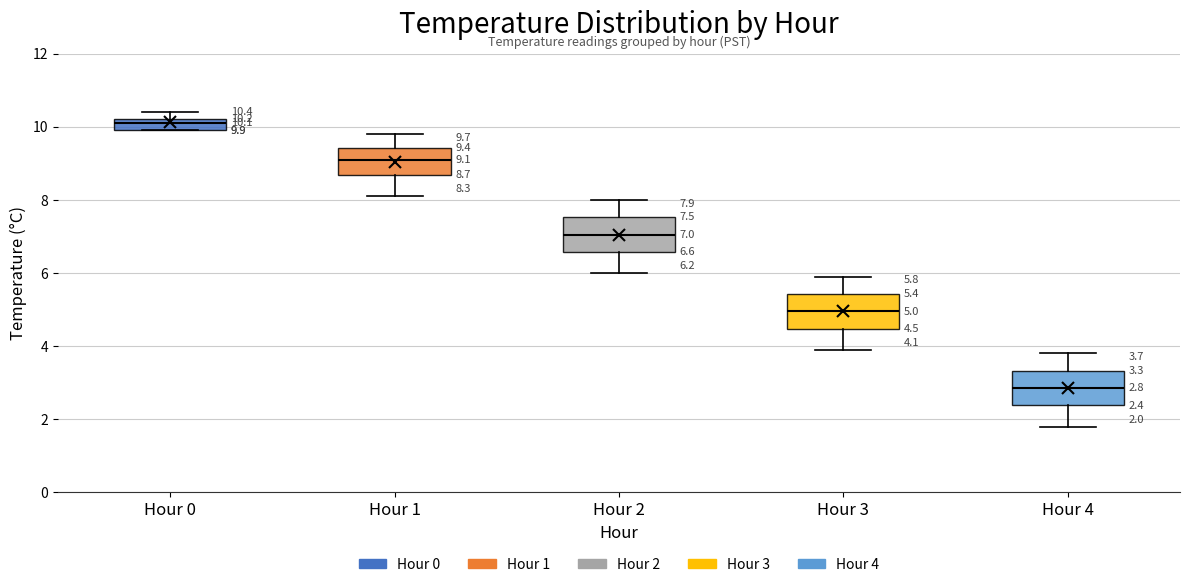

Which box has the highest median line?

Hour 0